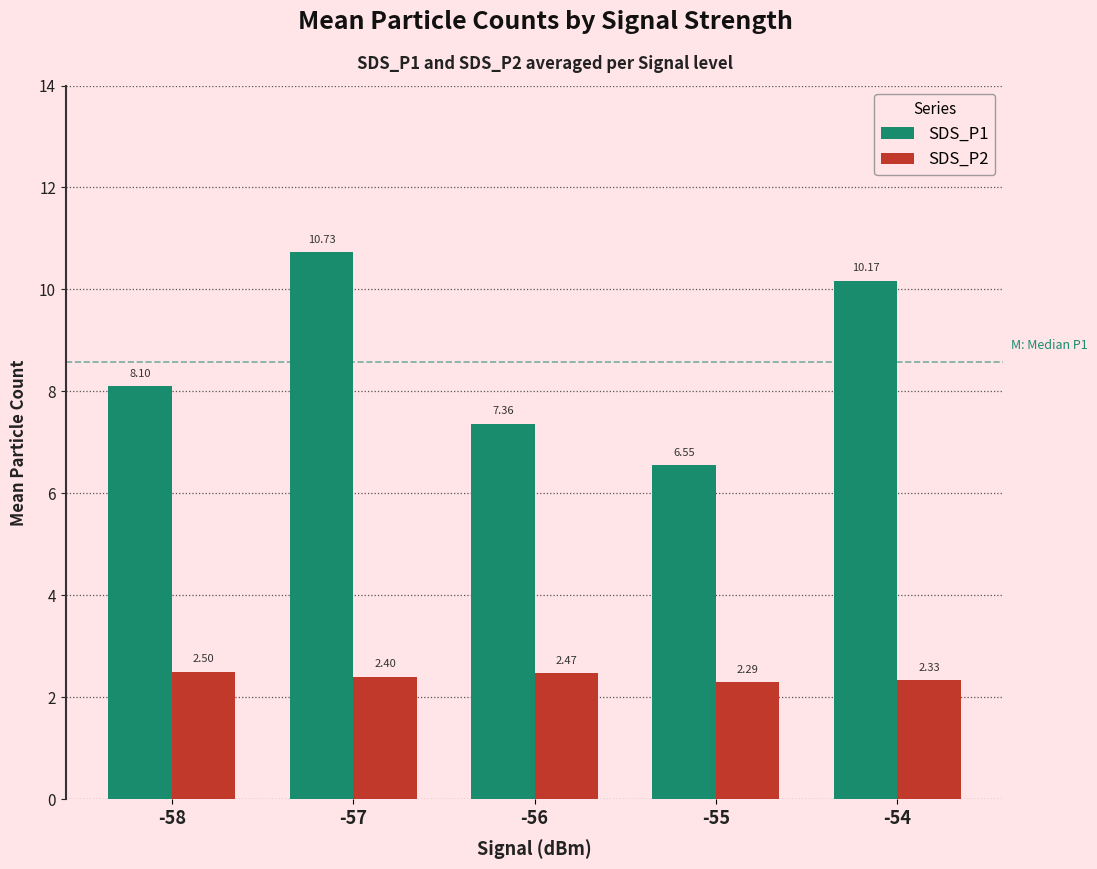

What is the value of the SDS_P1 bar at the 1st from the left?

8.1